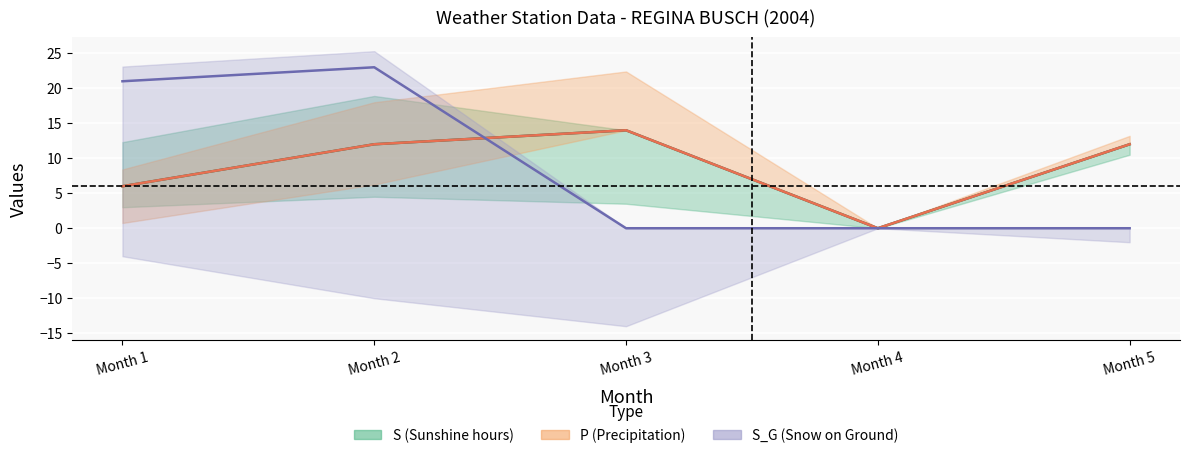

Count the S values in the range 6 to 12.

3